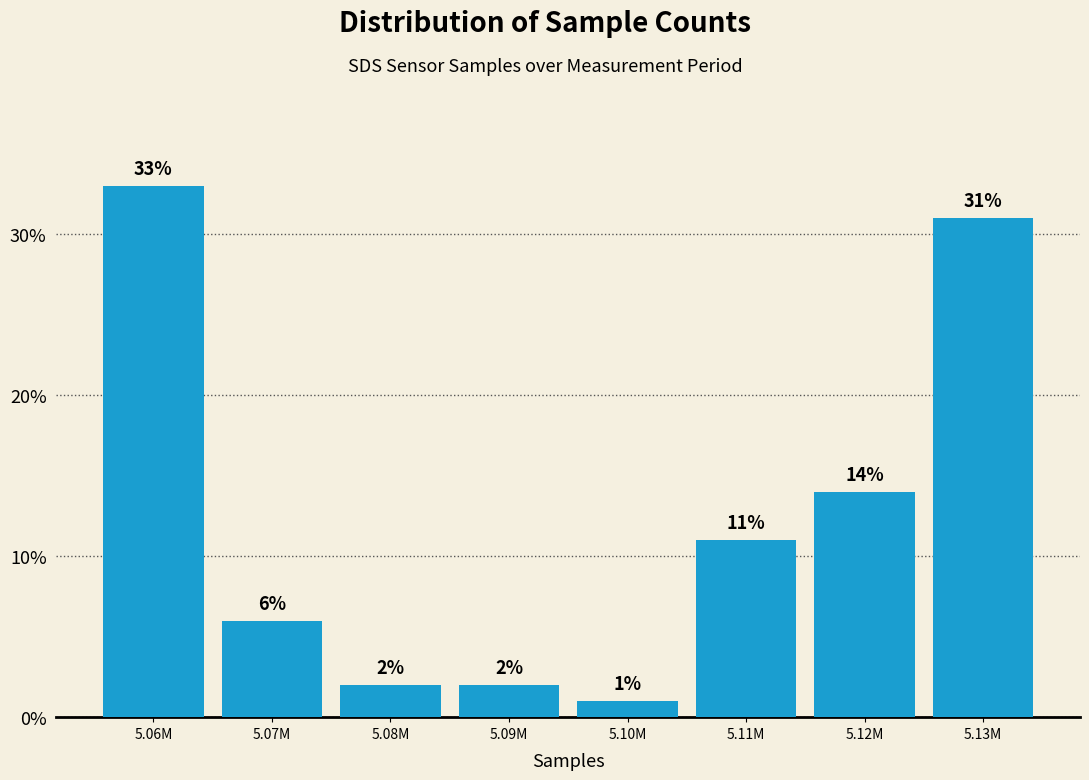

Reading left to right, transcribe all the data shown in this chart.

5.06M=33.0	5.07M=6.0	5.08M=2.0	5.09M=2.0	5.10M=1.0	5.11M=11.0	5.12M=14.0	5.13M=31.0